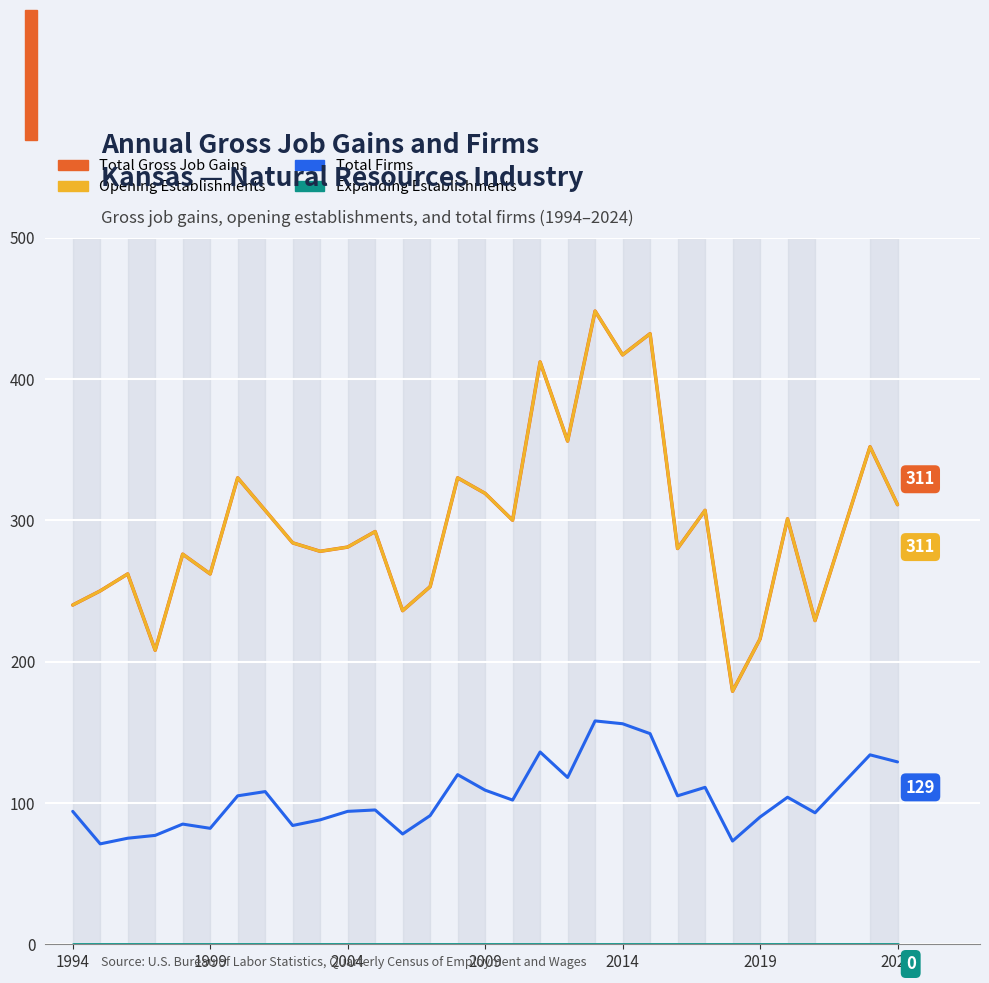

Does the chart display data point markers on the line(s)?

No